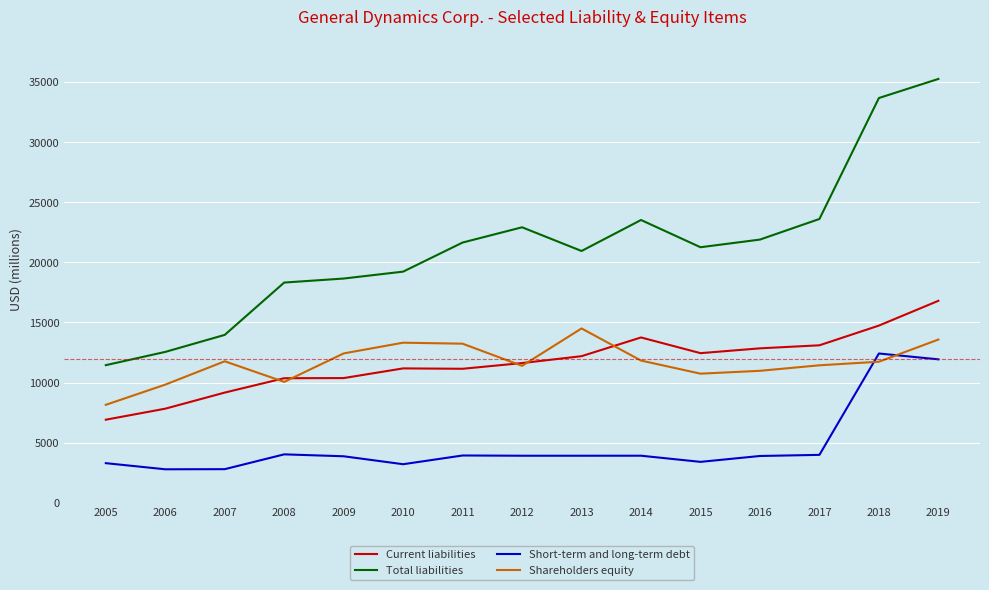

What is the total value across all series at 2008?

42757